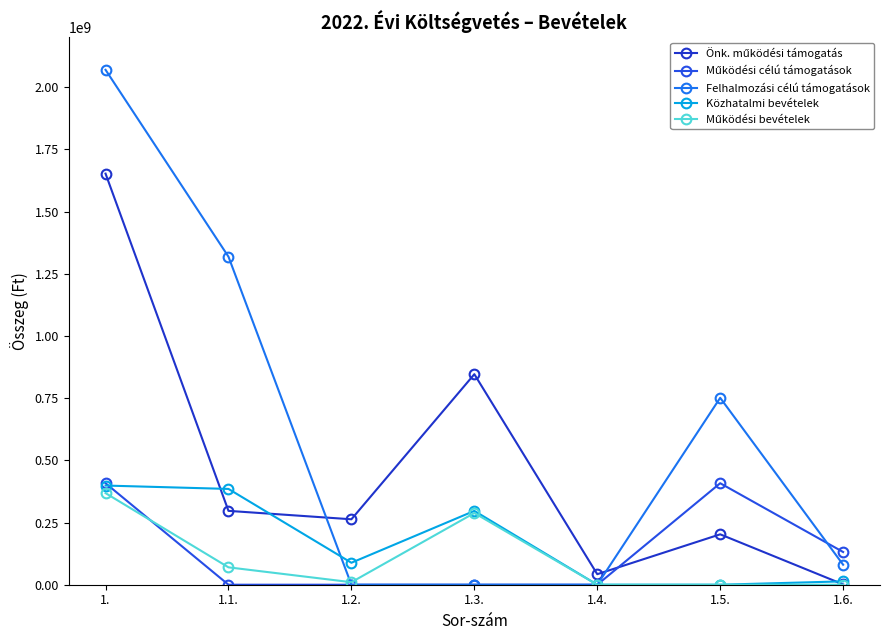

What is the sum of the Önk. működési támogatás values at 1.6. and 1.2.?

264520694